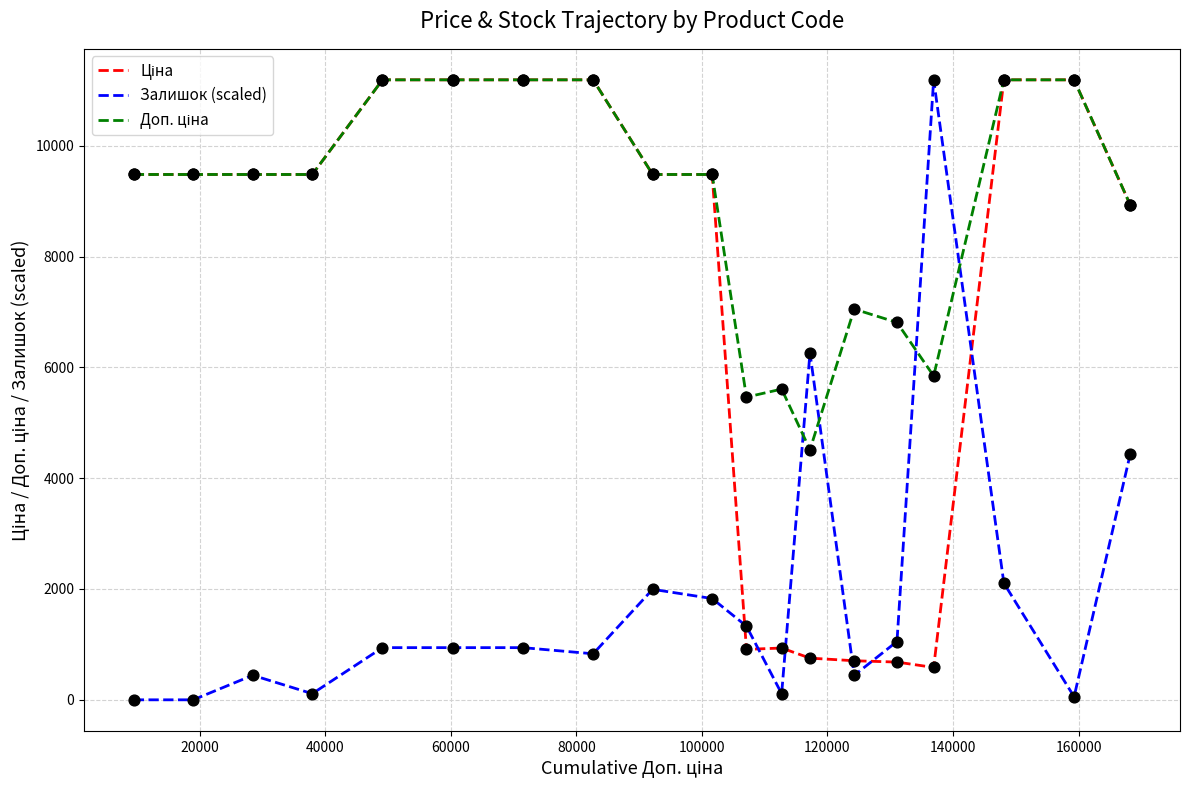

What is the highest value of the Залишок (scaled) series?

11188.2